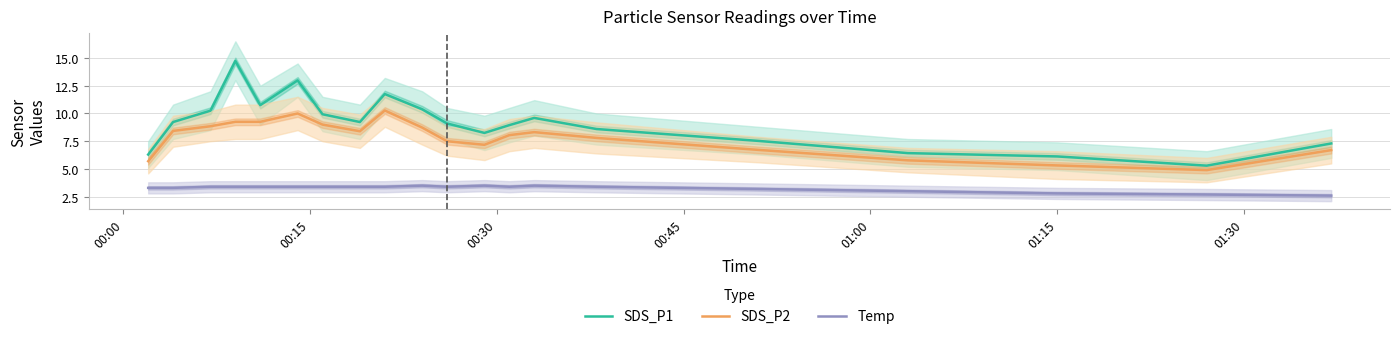

True or false: SDS_P2 and Temp intersect in this chart.

False